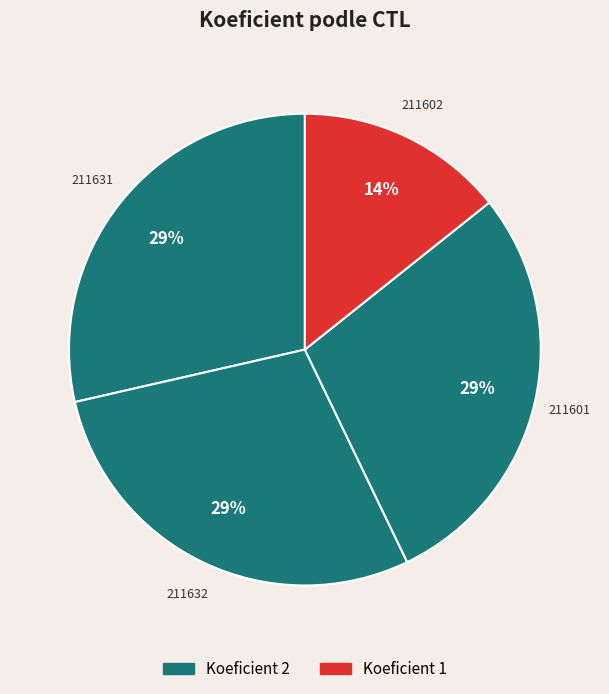

Is there any slice that represents more than half of the pie?

No